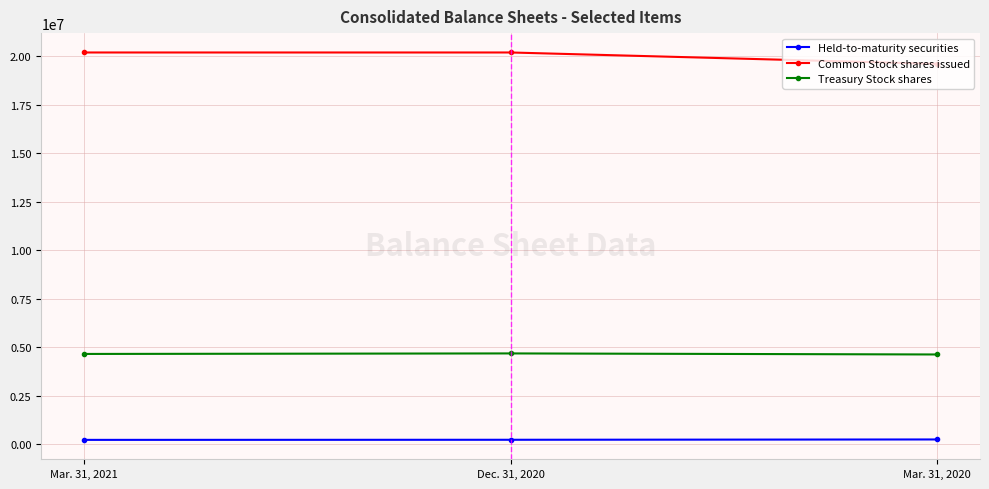

What is the greatest value displayed?

20194474